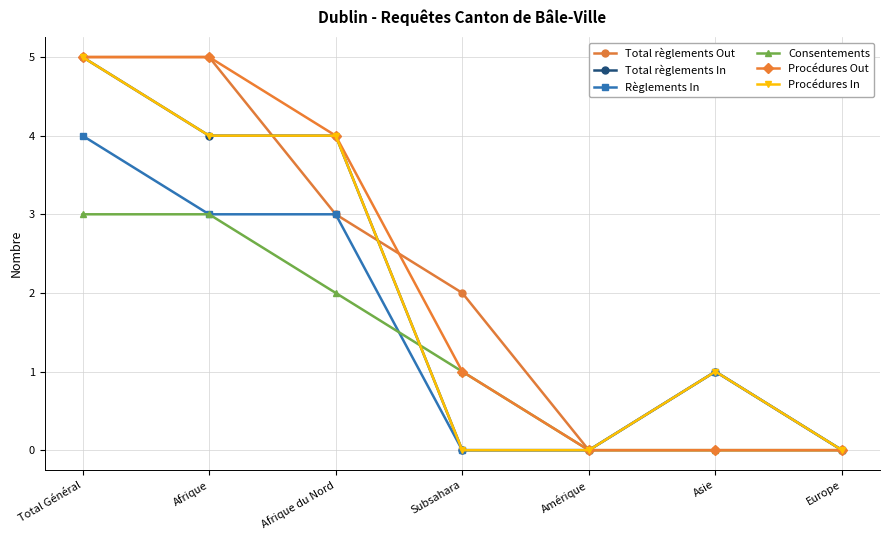

Does the chart have visible grid lines?

Yes